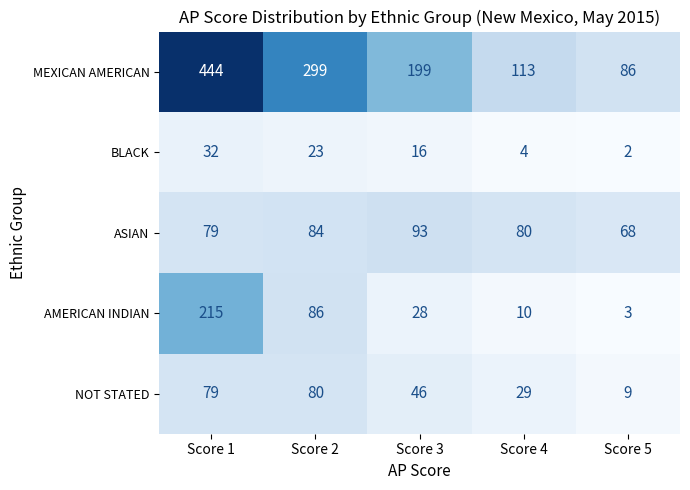

List the series in order of their peak value, highest first.

MEXICAN AMERICAN, AMERICAN INDIAN, ASIAN, NOT STATED, BLACK